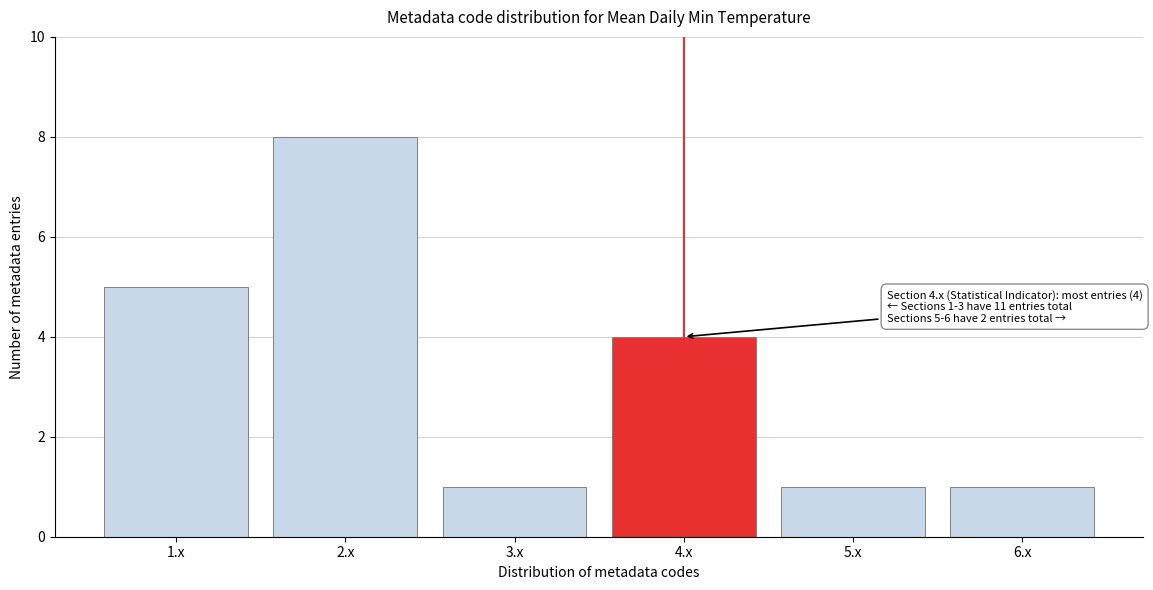

Reading left to right, transcribe all the data shown in this chart.

5	8	1	4	1	1